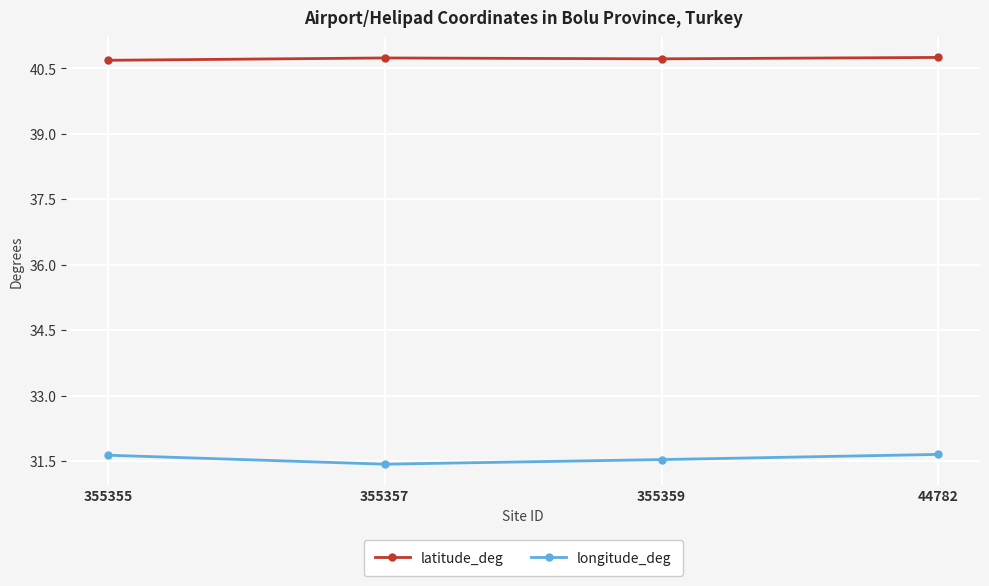

What is the difference between the maximum and minimum values in the longitude_deg series?

0.2